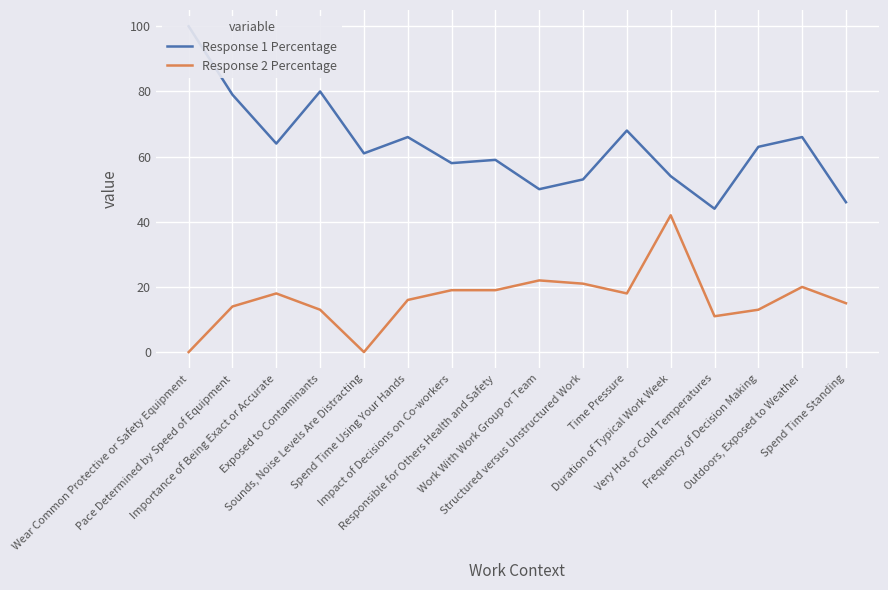

How many distinct data groups are displayed?

2